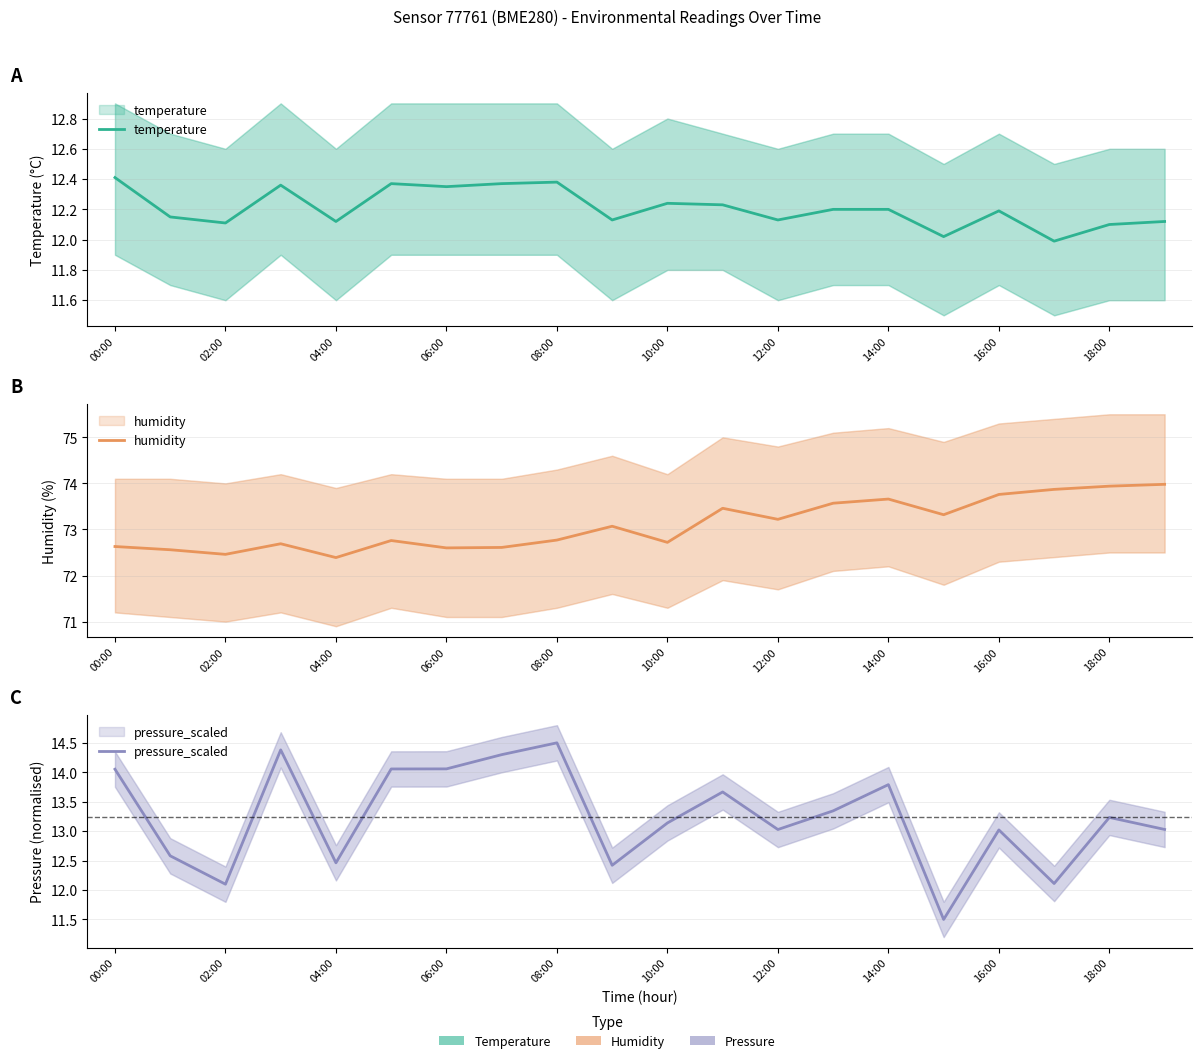

Which series changed the most between 08:00 and 18:00?

pressure_scaled